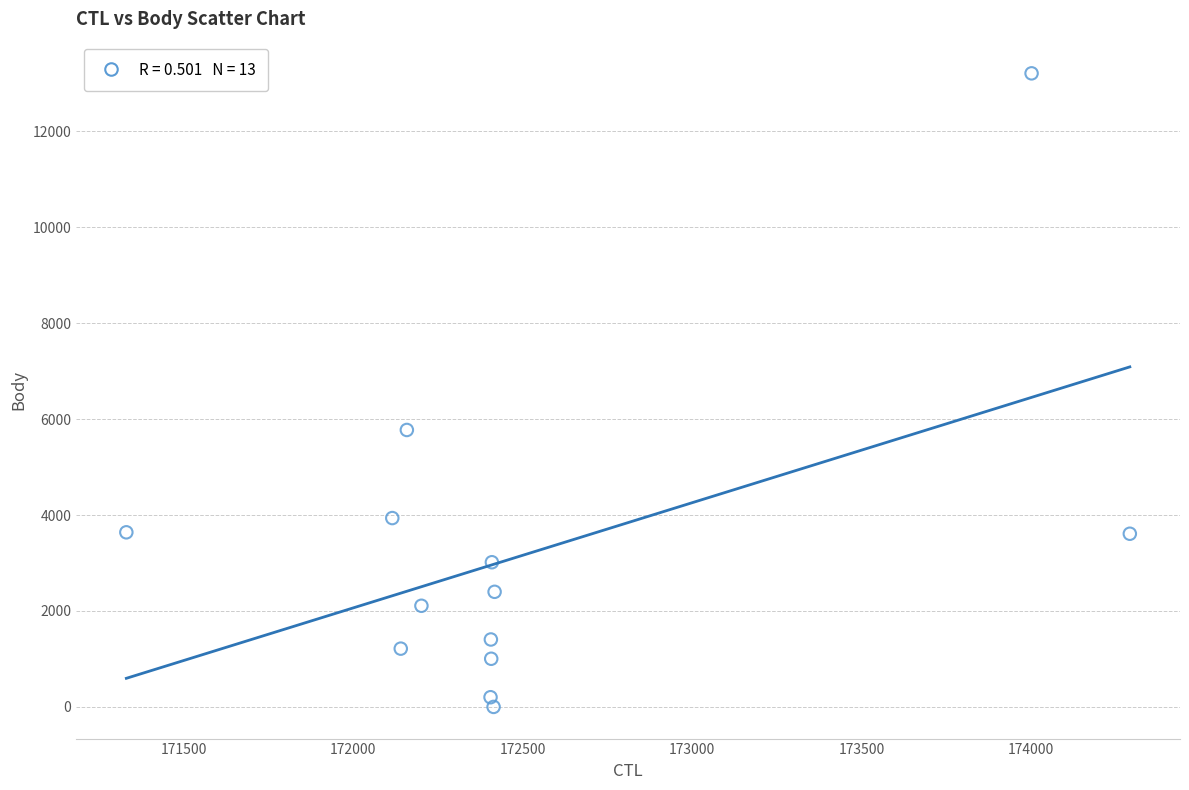

What is the range of Y values (max minus min)?

13212